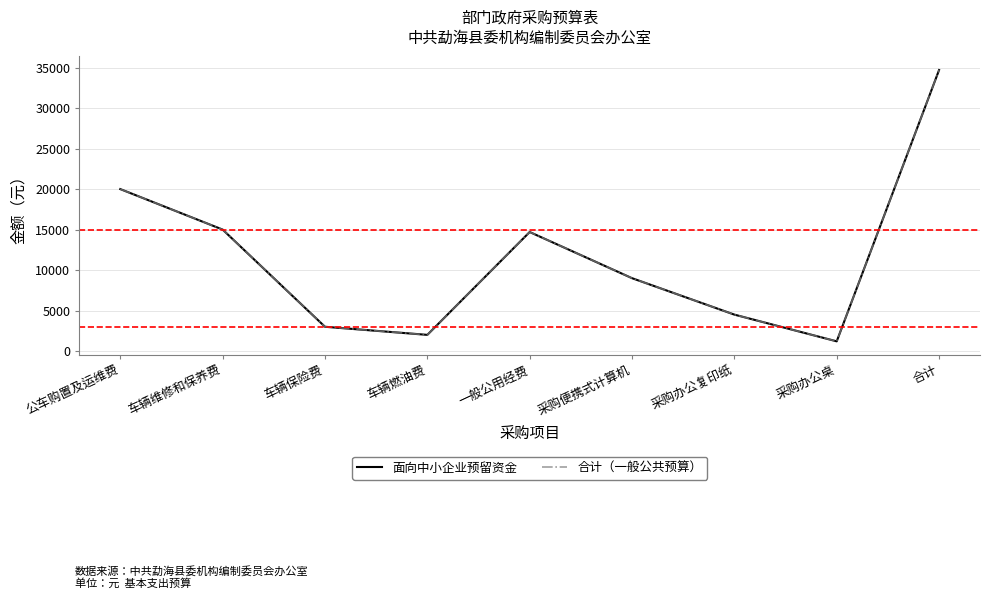

Does the chart have visible grid lines?

Yes